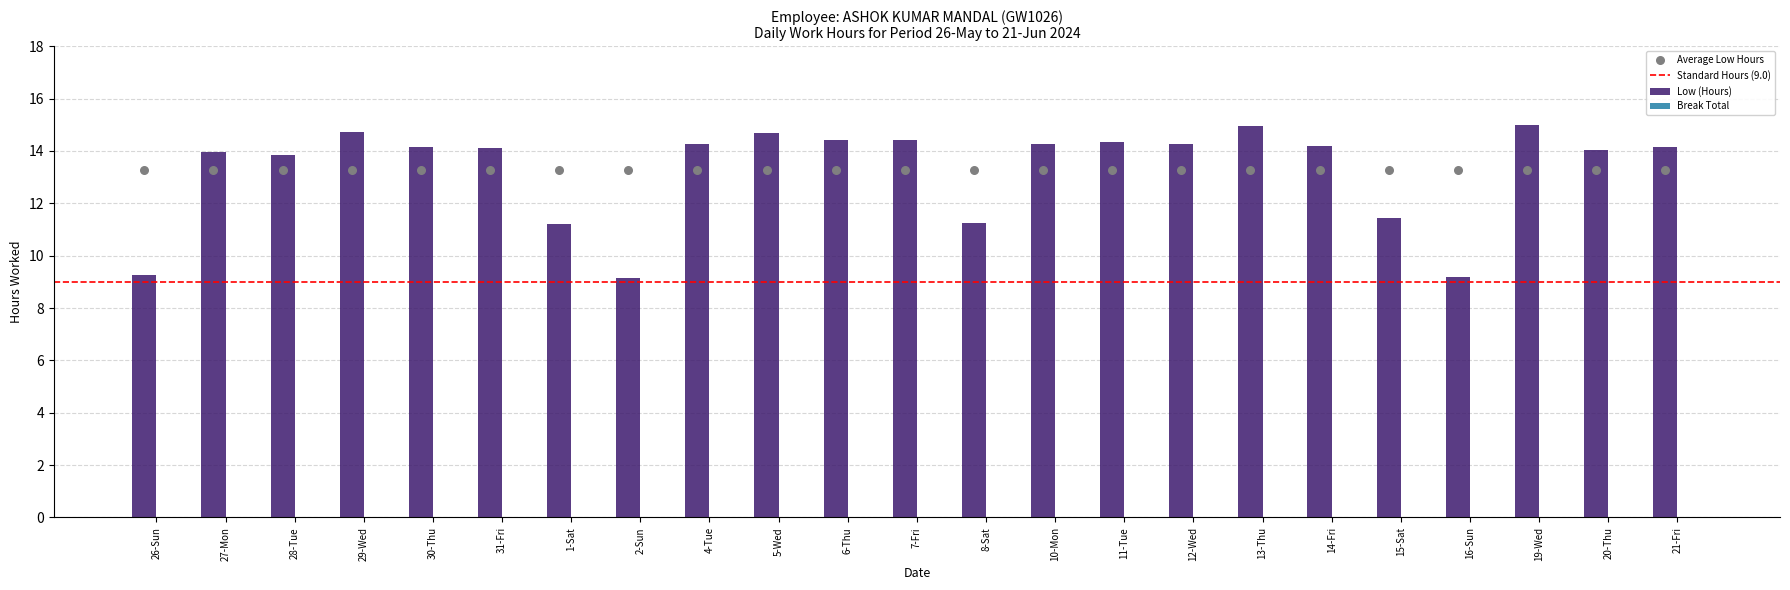

Between 13-Thu and 21-Fri, which is larger?

13-Thu